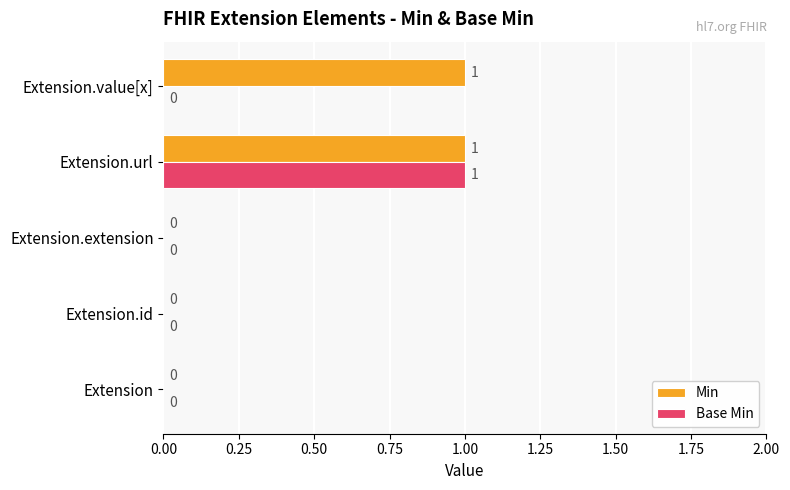

Which series has the largest total across all categories?

Min